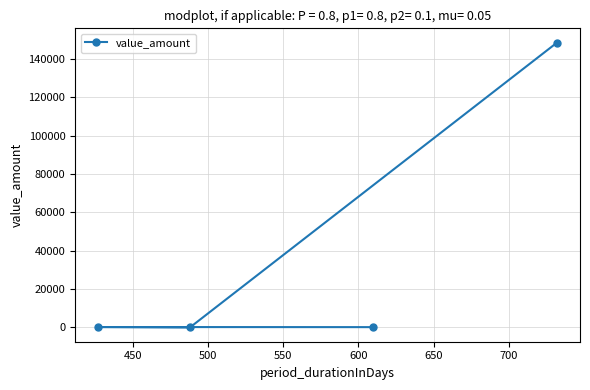

Does the chart have visible grid lines?

Yes